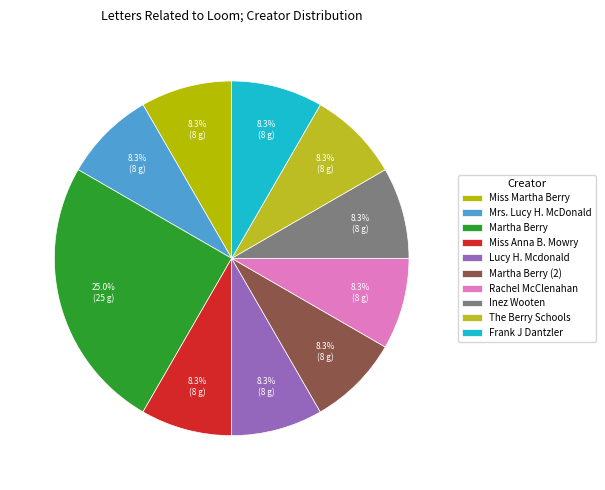

How many slices are in this pie chart?

10